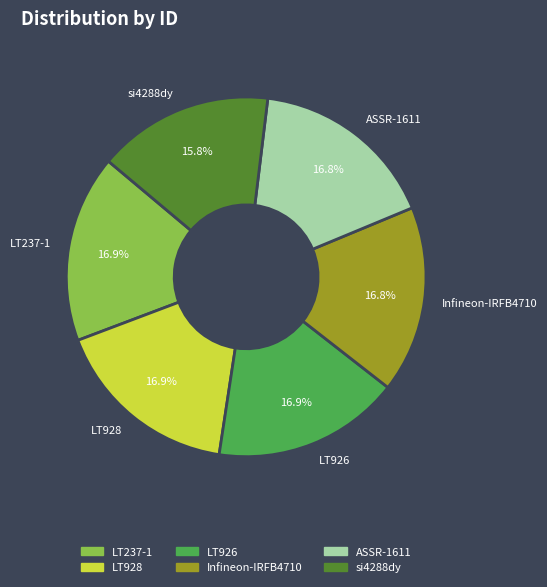

True or false: LT237-1 accounts for 17% of the total.

True